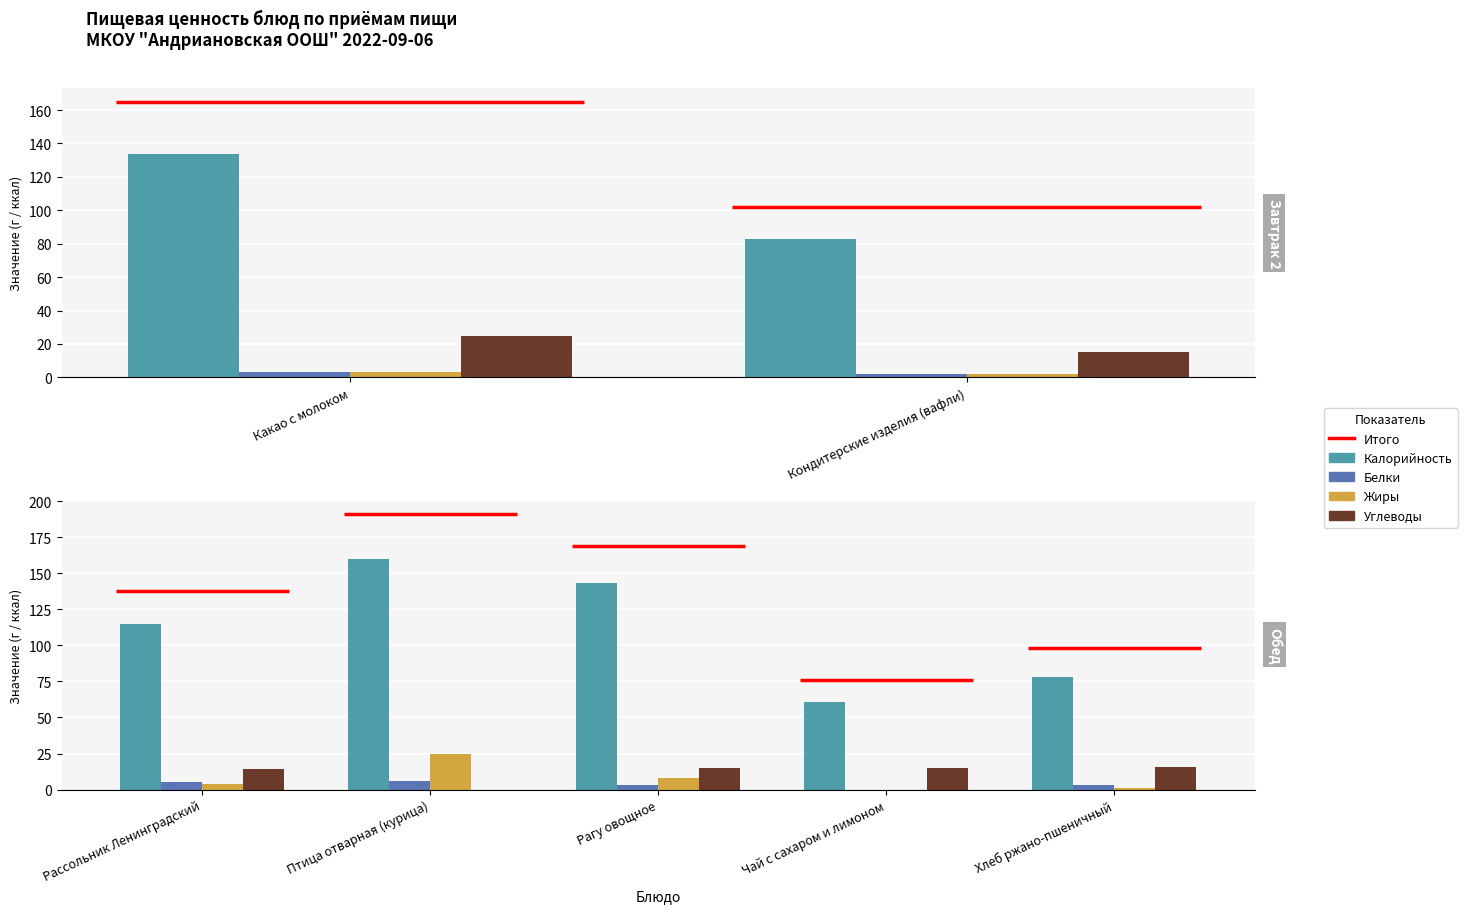

Rank the categories by Белки value from highest to lowest.

Птица отварная (курица), Рассольник Ленинградский, Какао с молоком, Рагу овощное, Хлеб ржано-пшеничный, Кондитерские изделия (вафли), Чай с сахаром и лимоном